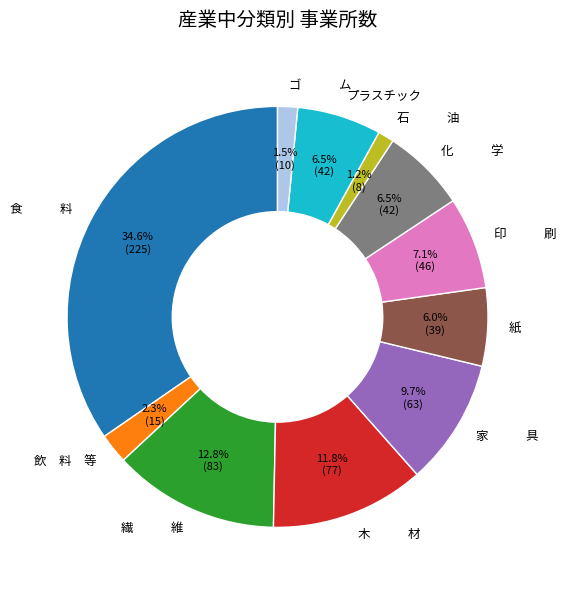

What is the total percentage of ゴ ム and 化 学?

8.0%